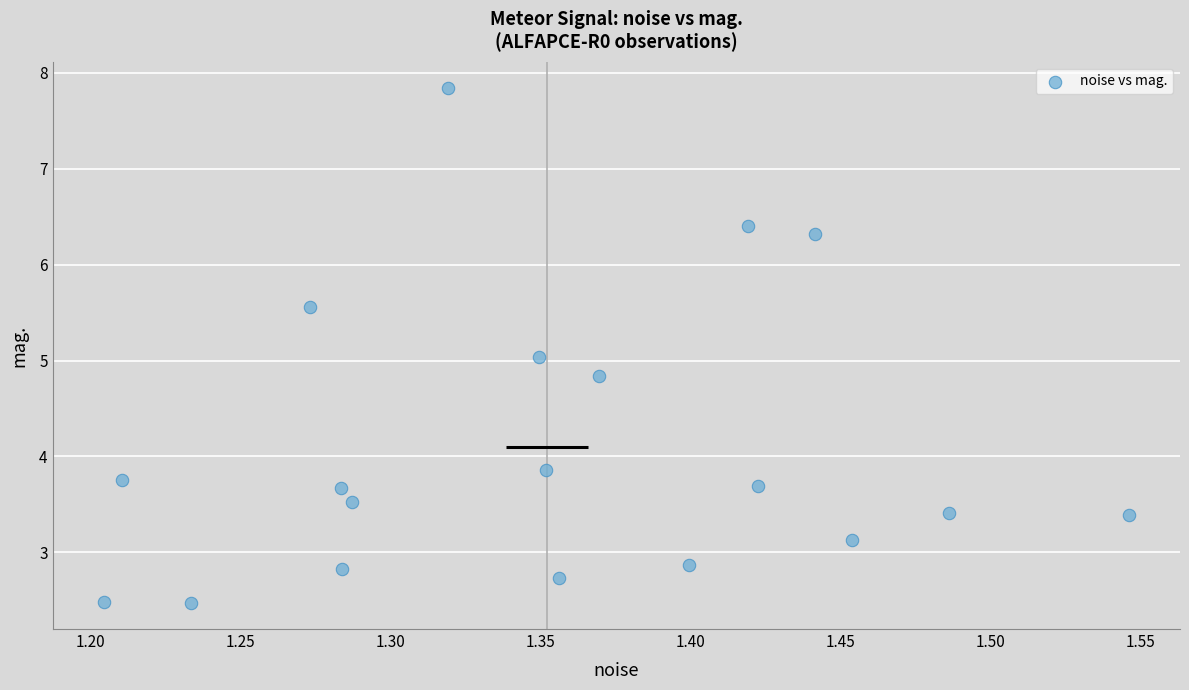

What is the range of X values (max minus min)?

0.3